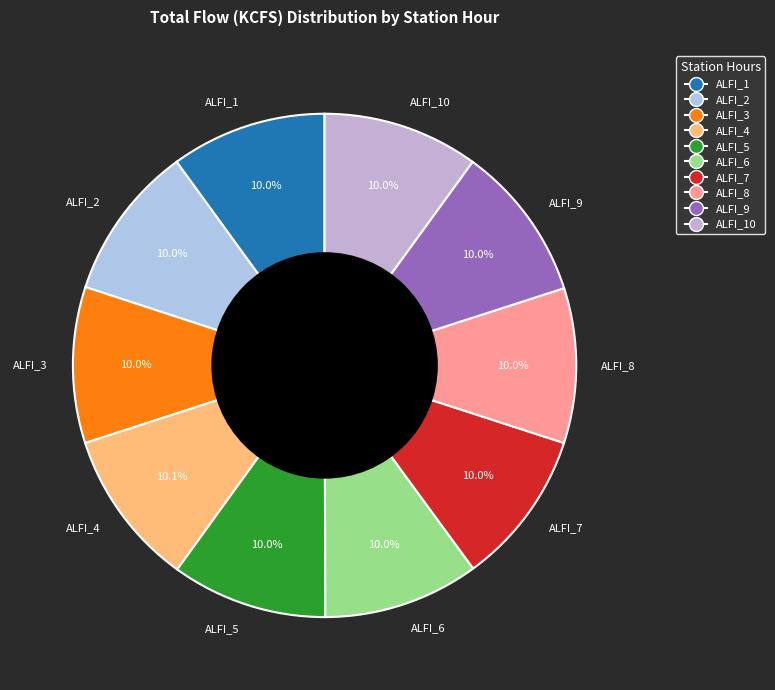

To the nearest percent, what portion does ALFI_1 represent?

10%